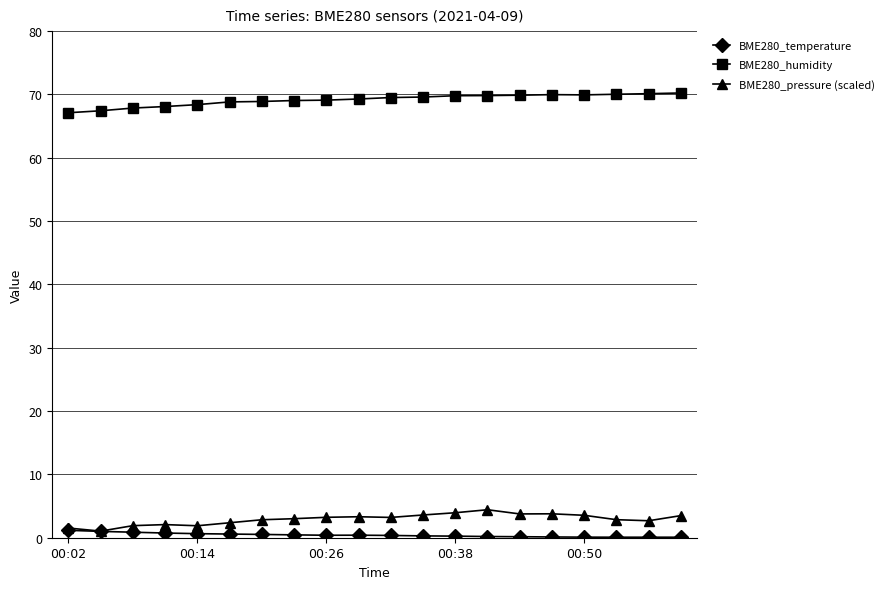

What is the difference between the second highest and second lowest values in the BME280_pressure (scaled) series?

2.4